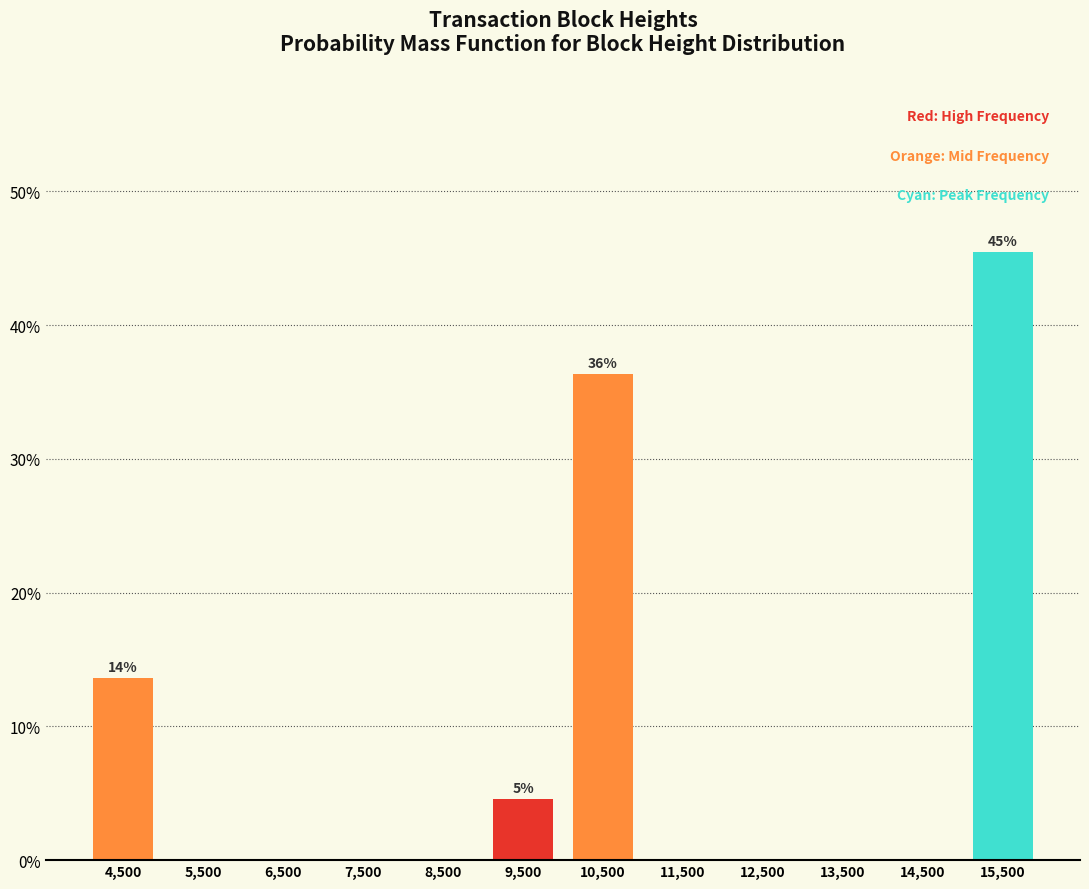

Over which range of the x-axis is the bar tallest?

15000 to 16000